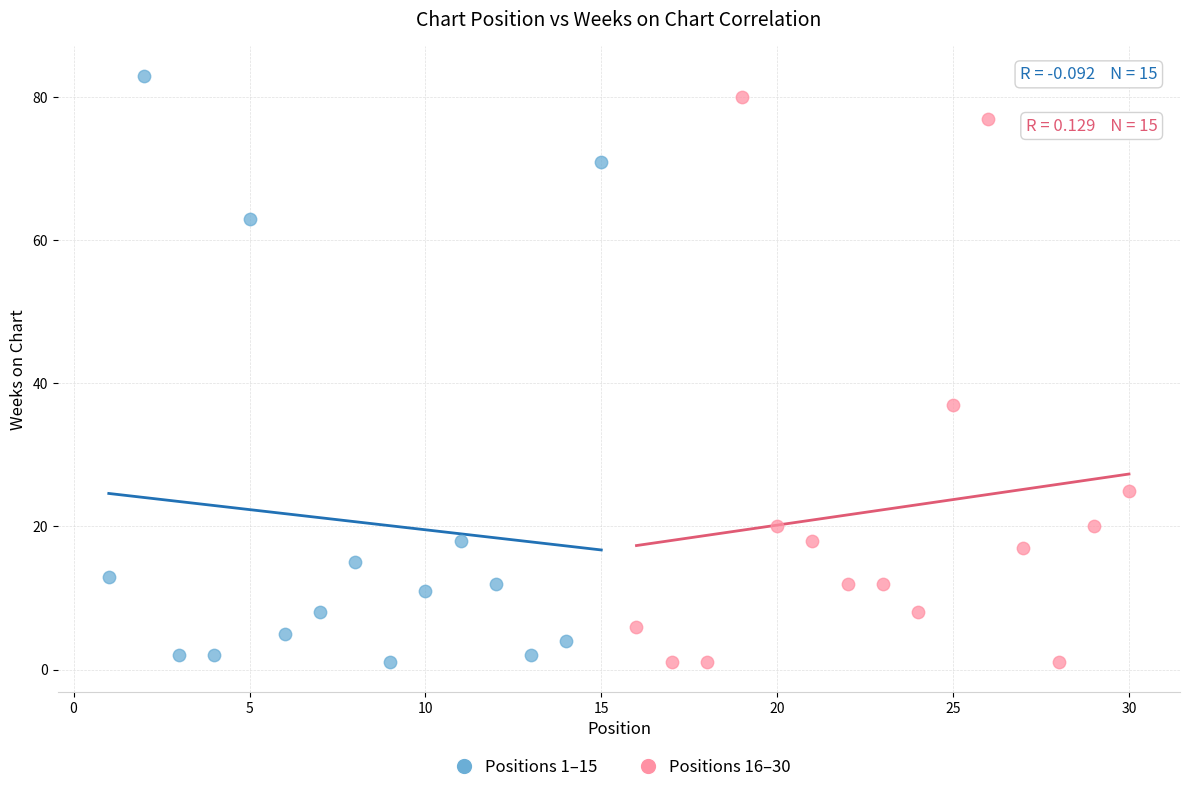

Which series contains the highest Y value?

Positions 1–15